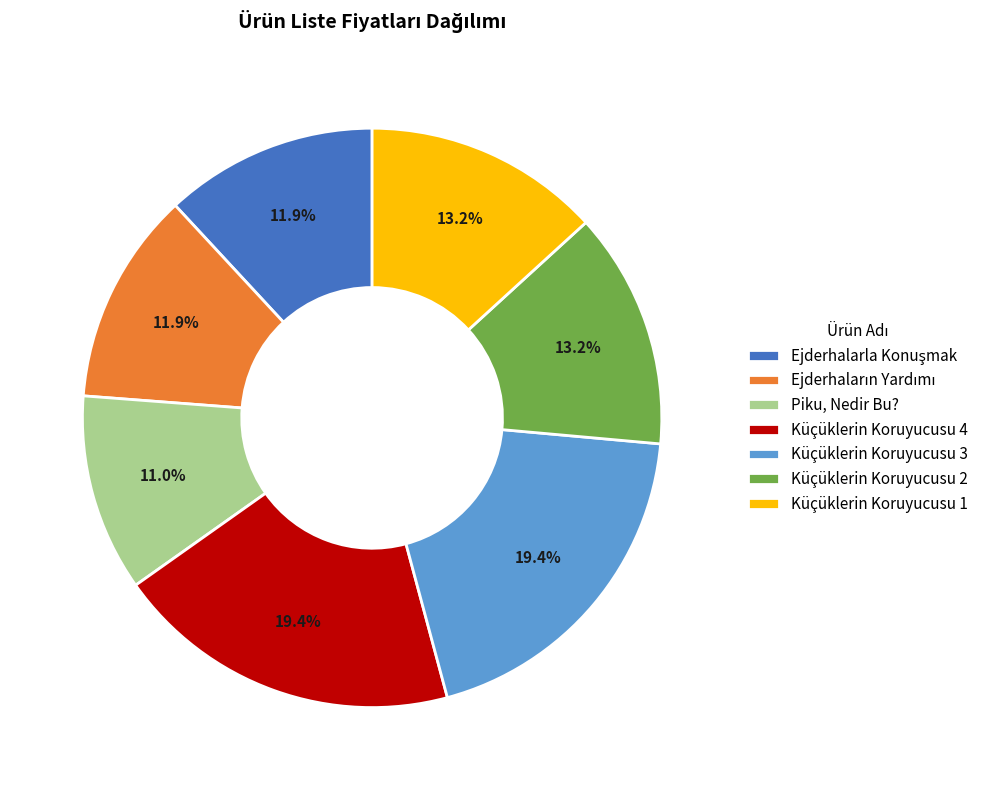

The Küçüklerin Koruyucusu 4 slice represents 12% of the pie. True or false?

False